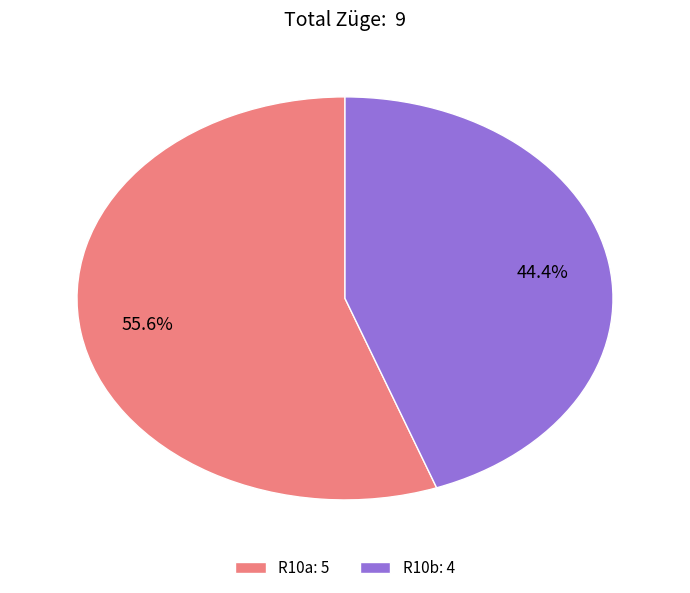

Which slice is the smallest?

R10b